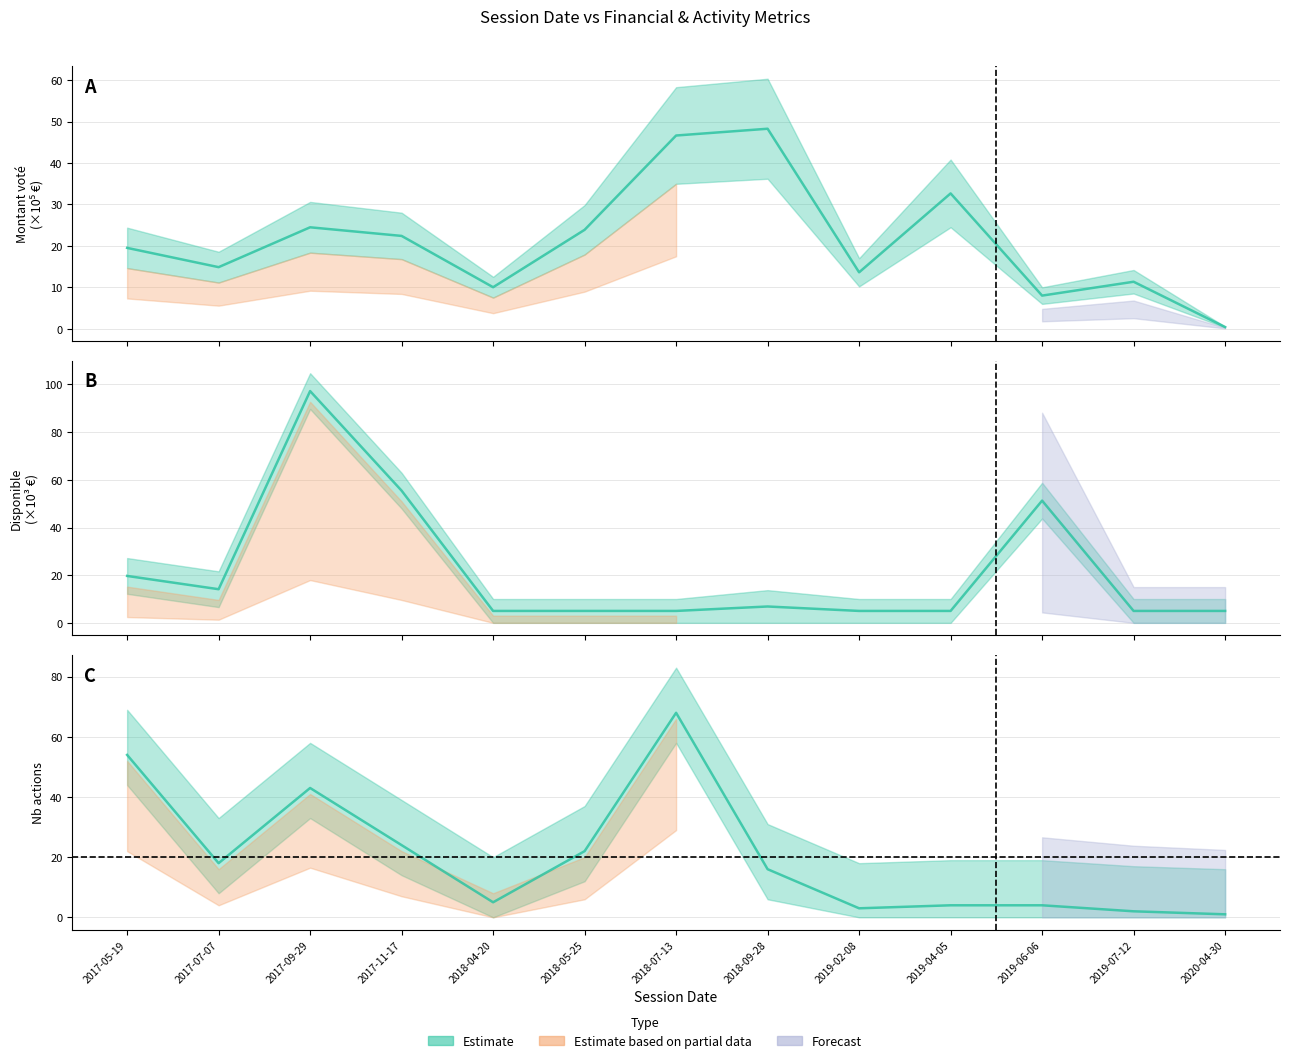

What is the smallest value displayed?

0.4